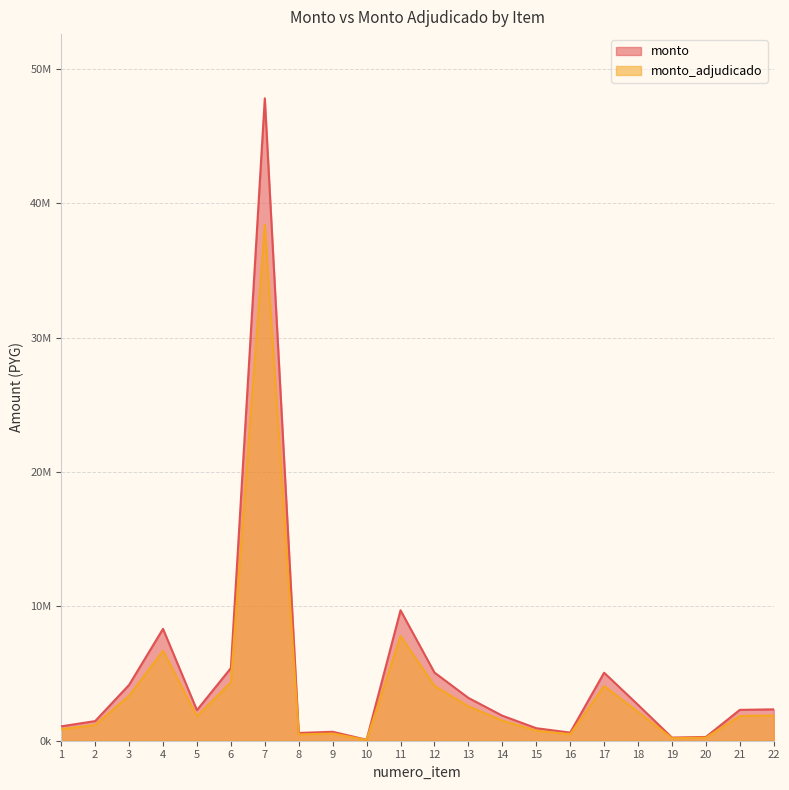

Read the monto value at 9, to the nearest 10.

666040